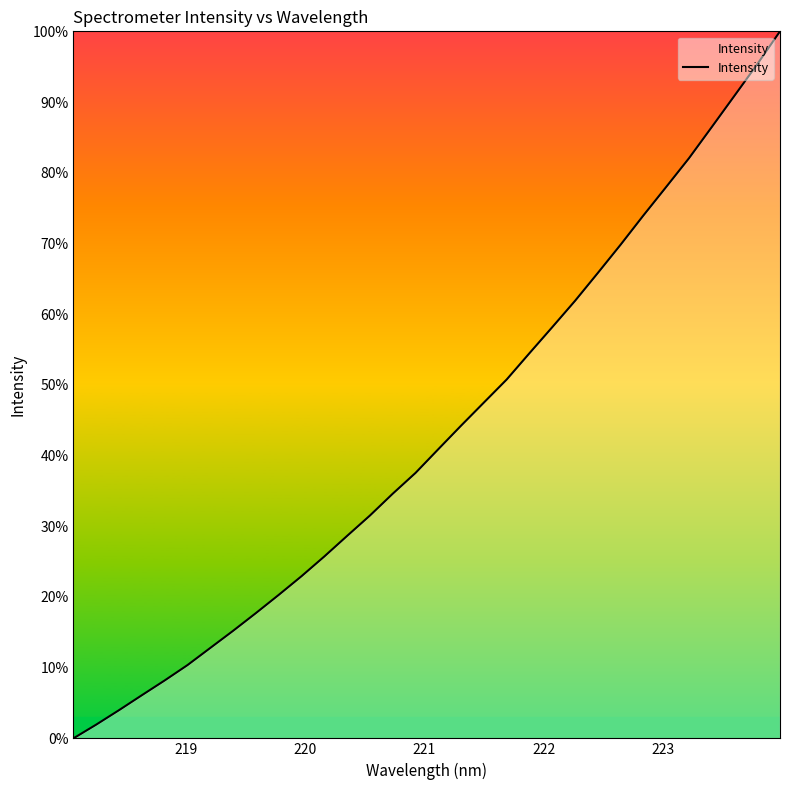

What is the maximum value shown in the chart?

100.0